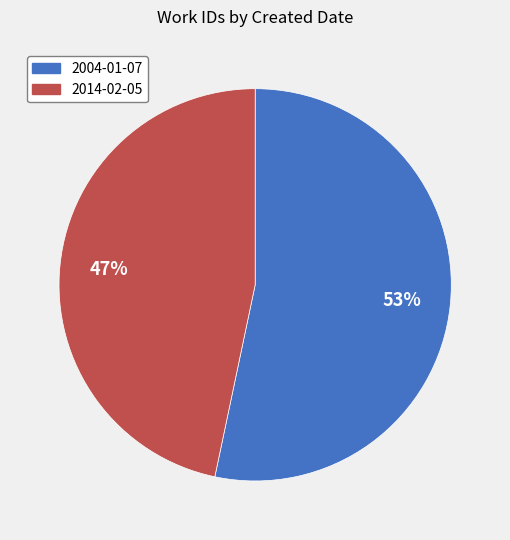

Does 2014-02-05 account for over 50% of the chart?

No